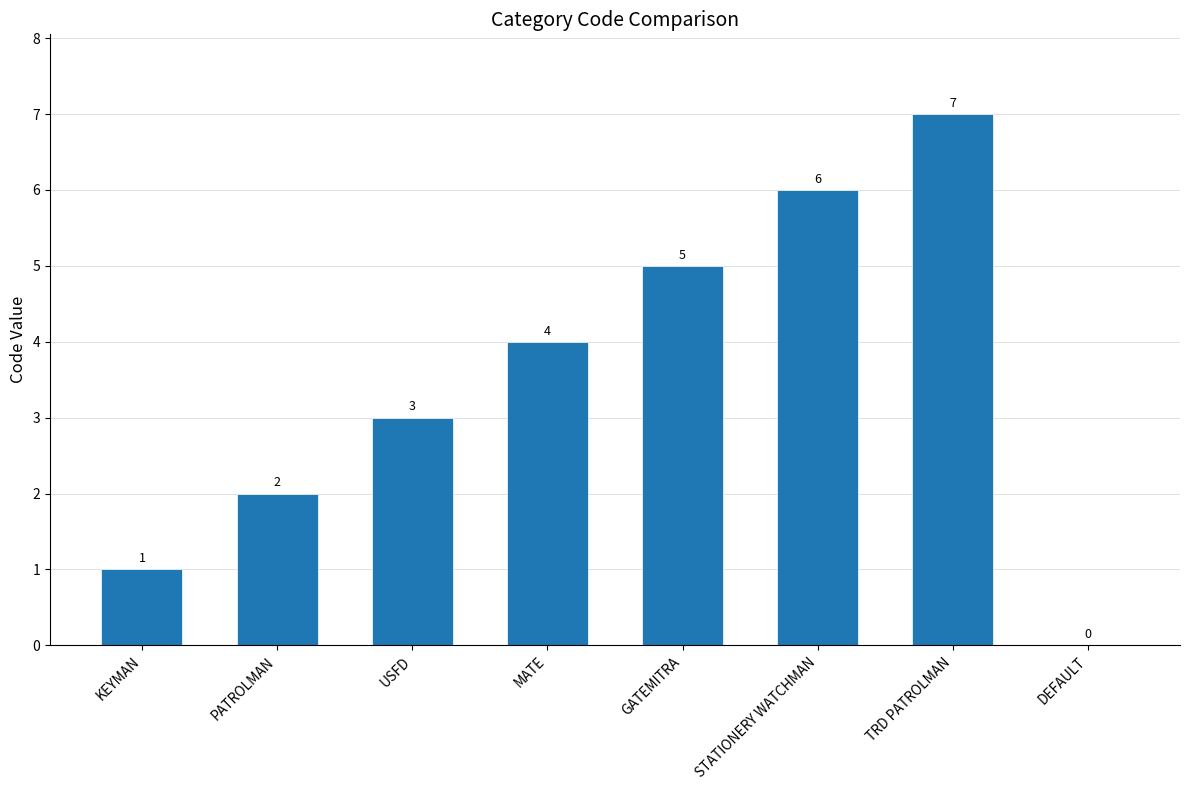

Is it true that the value at DEFAULT is 4?

False